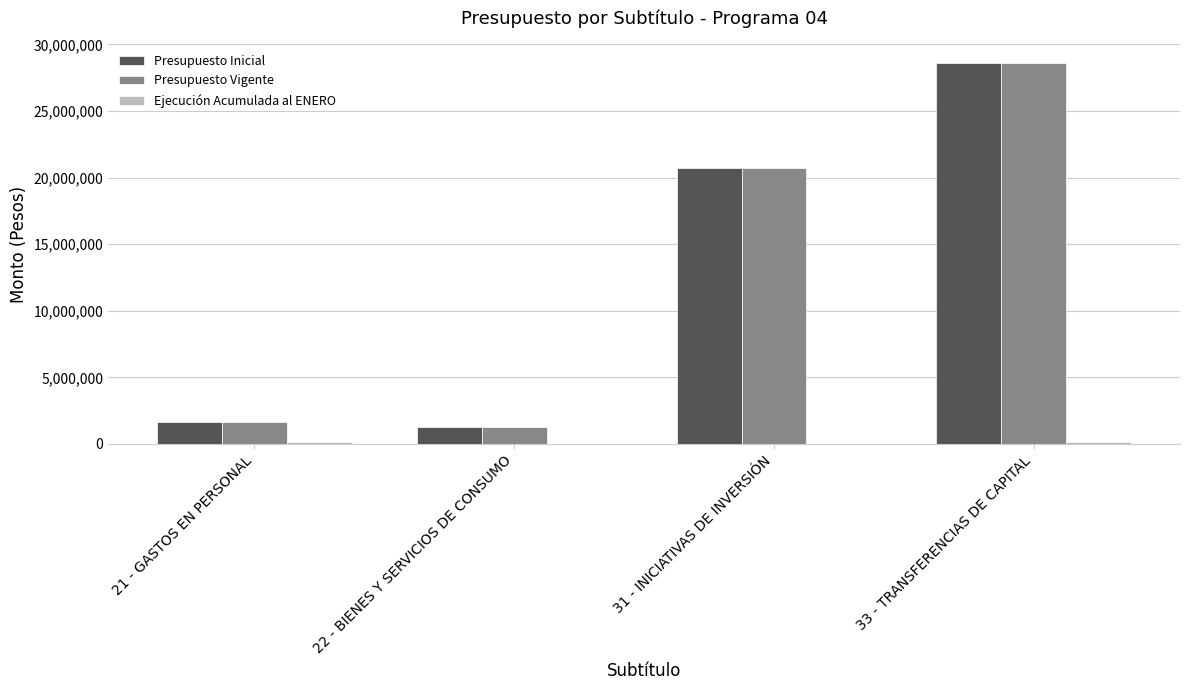

Which label corresponds to the largest value in the chart?

33 - TRANSFERENCIAS DE CAPITAL